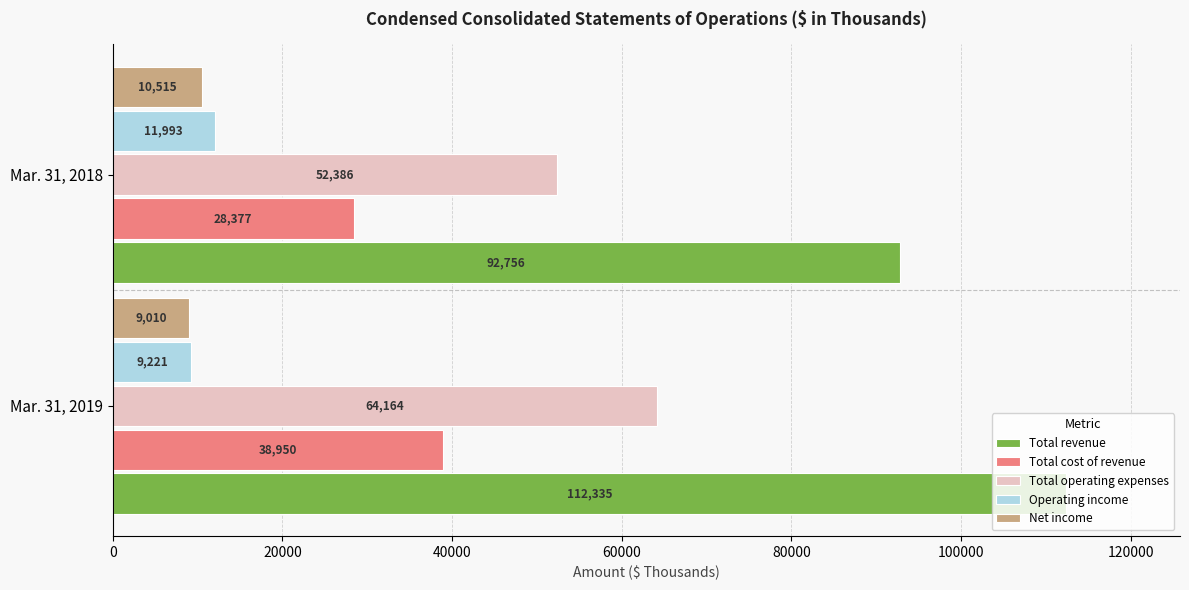

At which label is Operating income closest to 10607?

Mar. 31, 2019